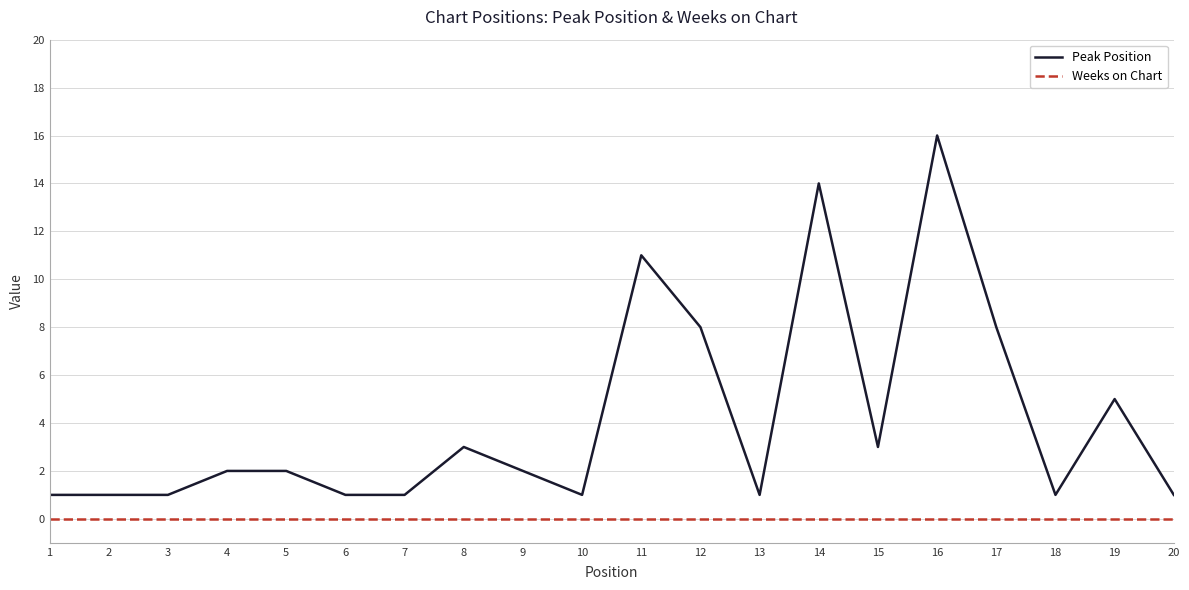

Reading left to right, what are all the values shown in this chart?

Peak Position: 1=1	2=1	3=1	4=2	5=2	6=1	7=1	8=3	9=2	10=1	11=11	12=8	13=1	14=14	15=3	16=16	17=8	18=1	19=5	20=1
Weeks on Chart: 1=0	2=0	3=0	4=0	5=0	6=0	7=0	8=0	9=0	10=0	11=0	12=0	13=0	14=0	15=0	16=0	17=0	18=0	19=0	20=0